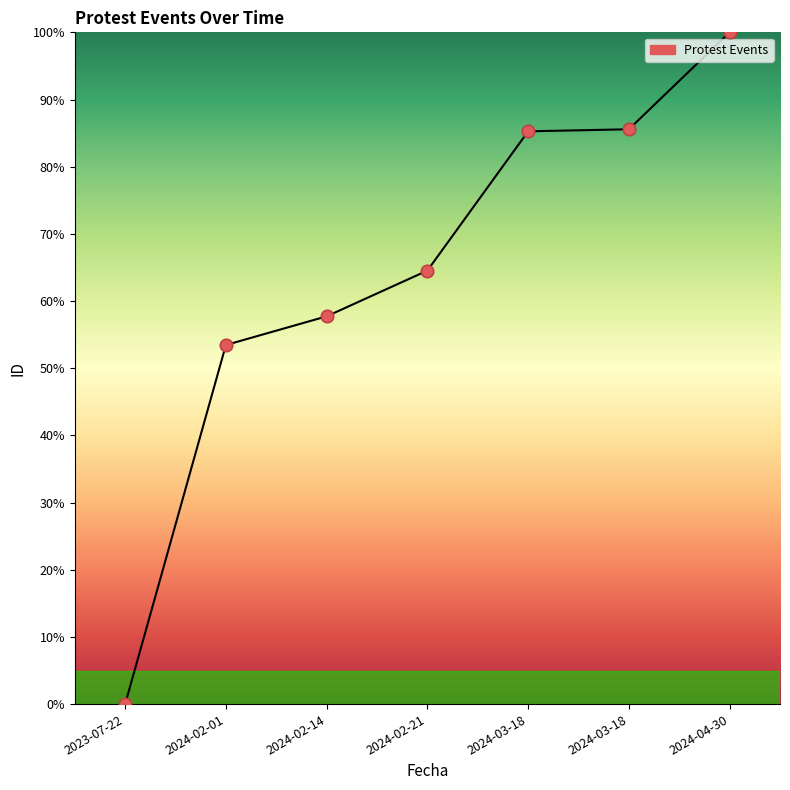

Between 2024-03-18 and 2024-02-21, which is larger?

2024-03-18